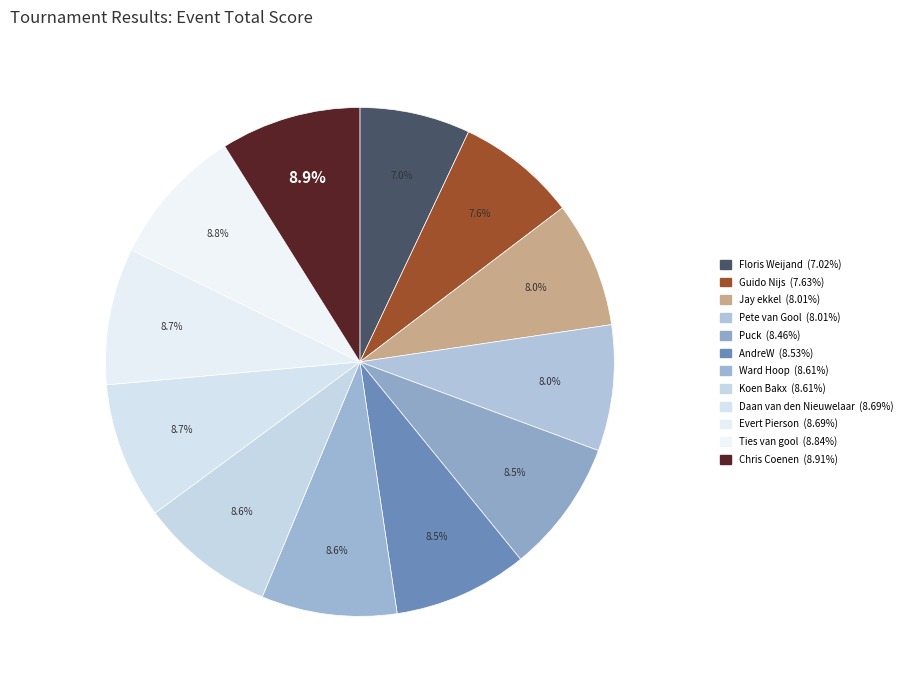

True or false: Koen Bakx accounts for 9% of the total.

True